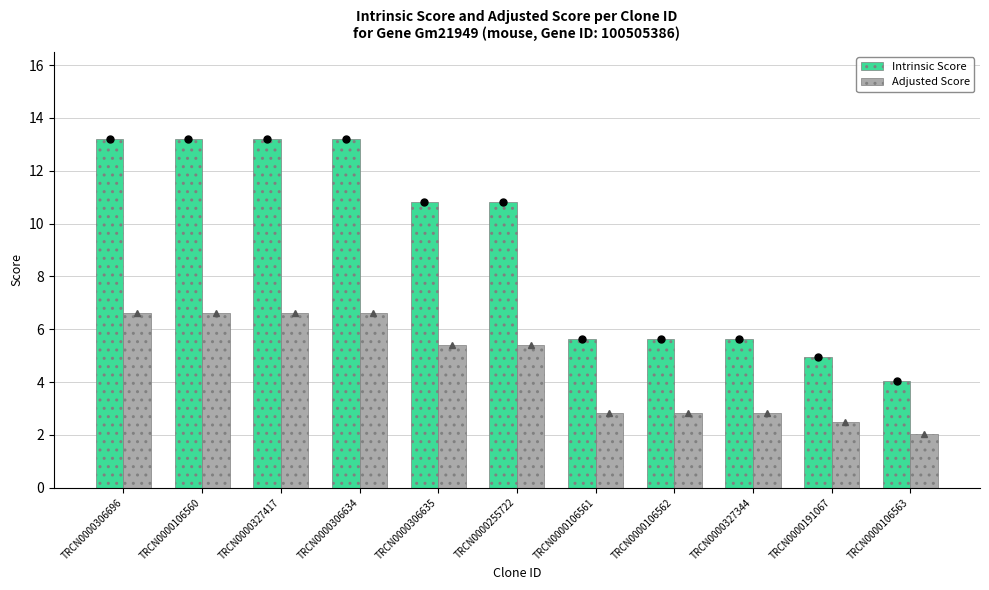

Which series has the largest total across all categories?

Intrinsic Score